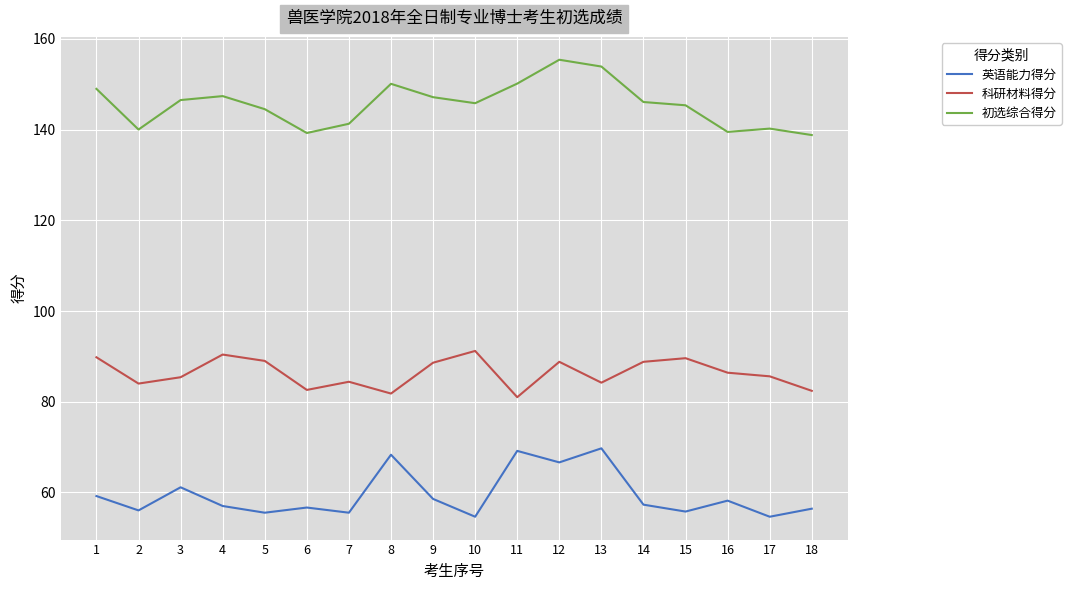

What is the difference between the highest and lowest values at 14?

88.8